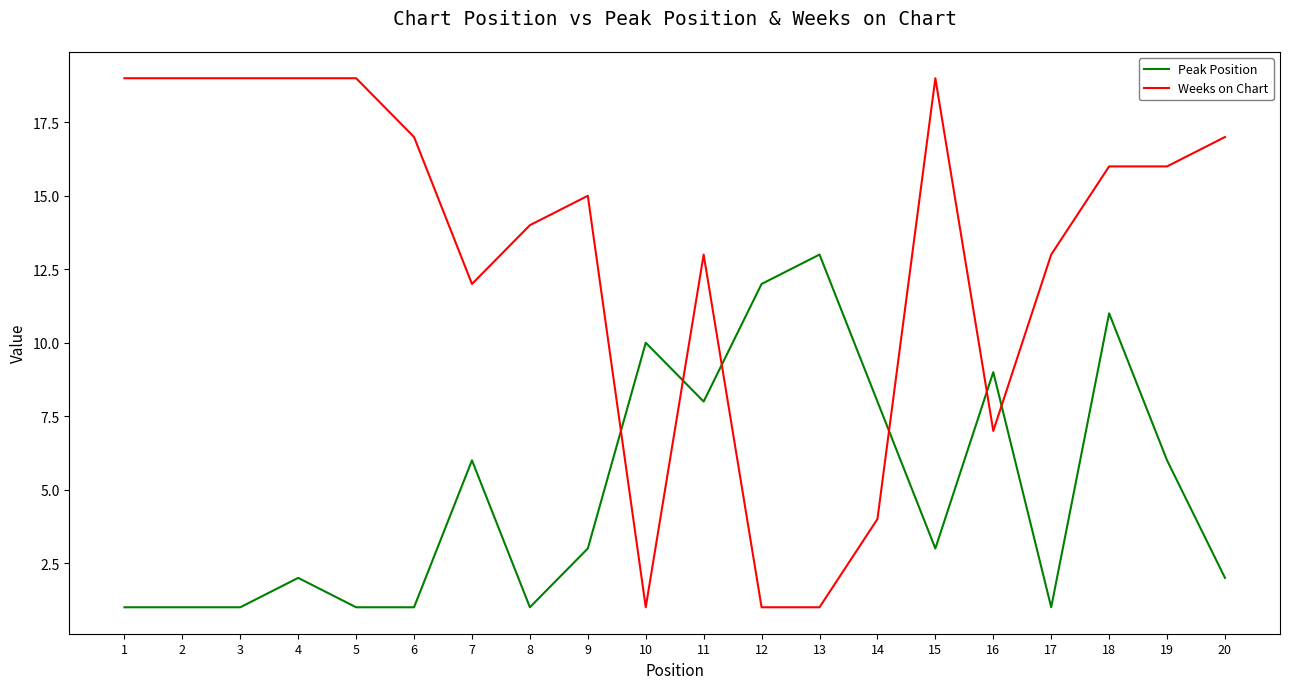

Rank the series at 14 from highest to lowest value.

Peak Position, Weeks on Chart